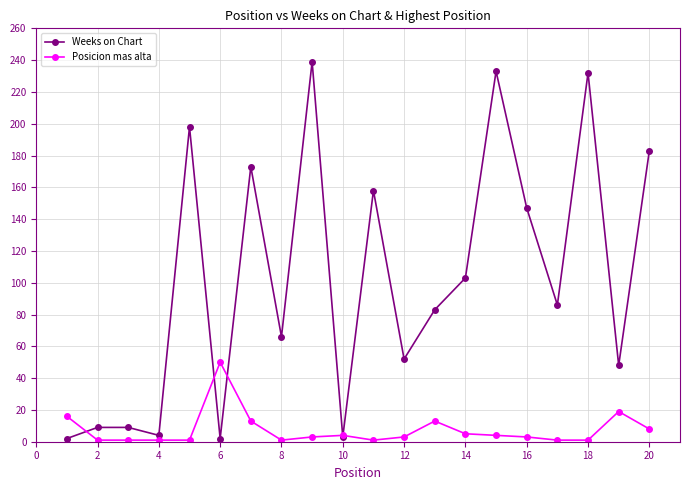

At how many categories does at least one series exceed 25?

15